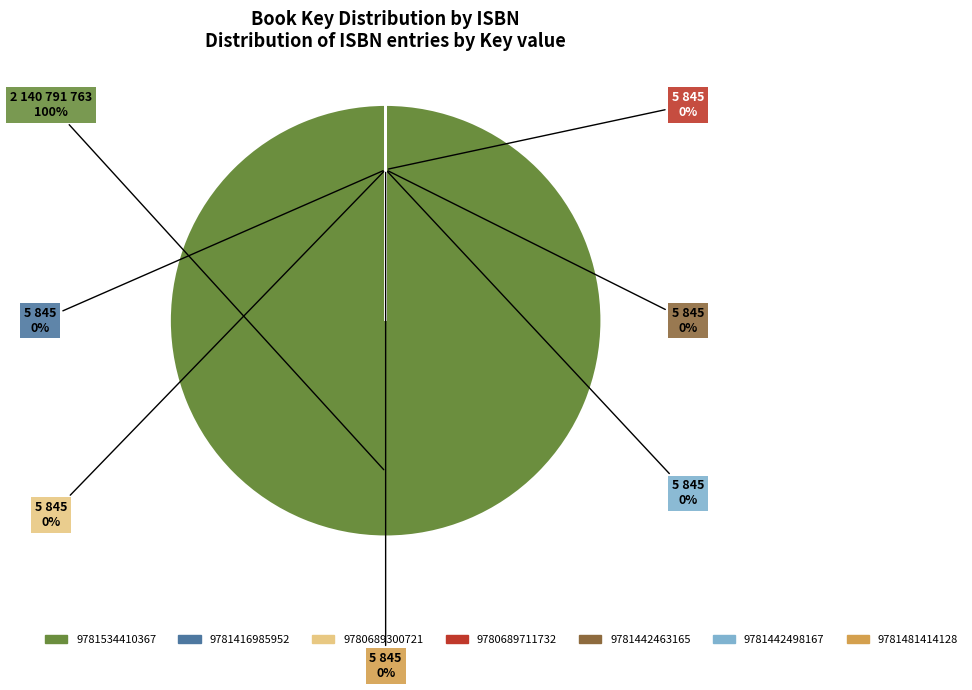

Count the number of slices in the pie.

7